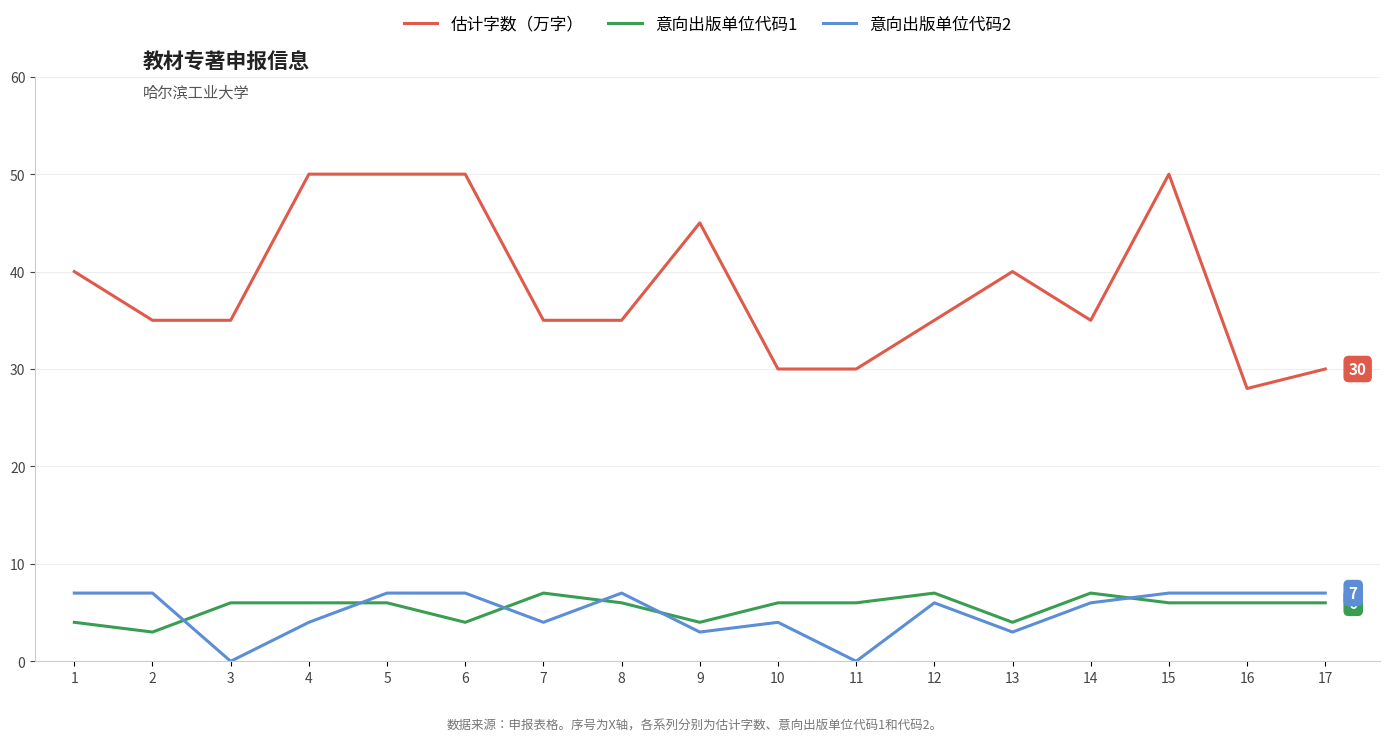

Where is the first local minimum for 意向出版单位代码1?

2